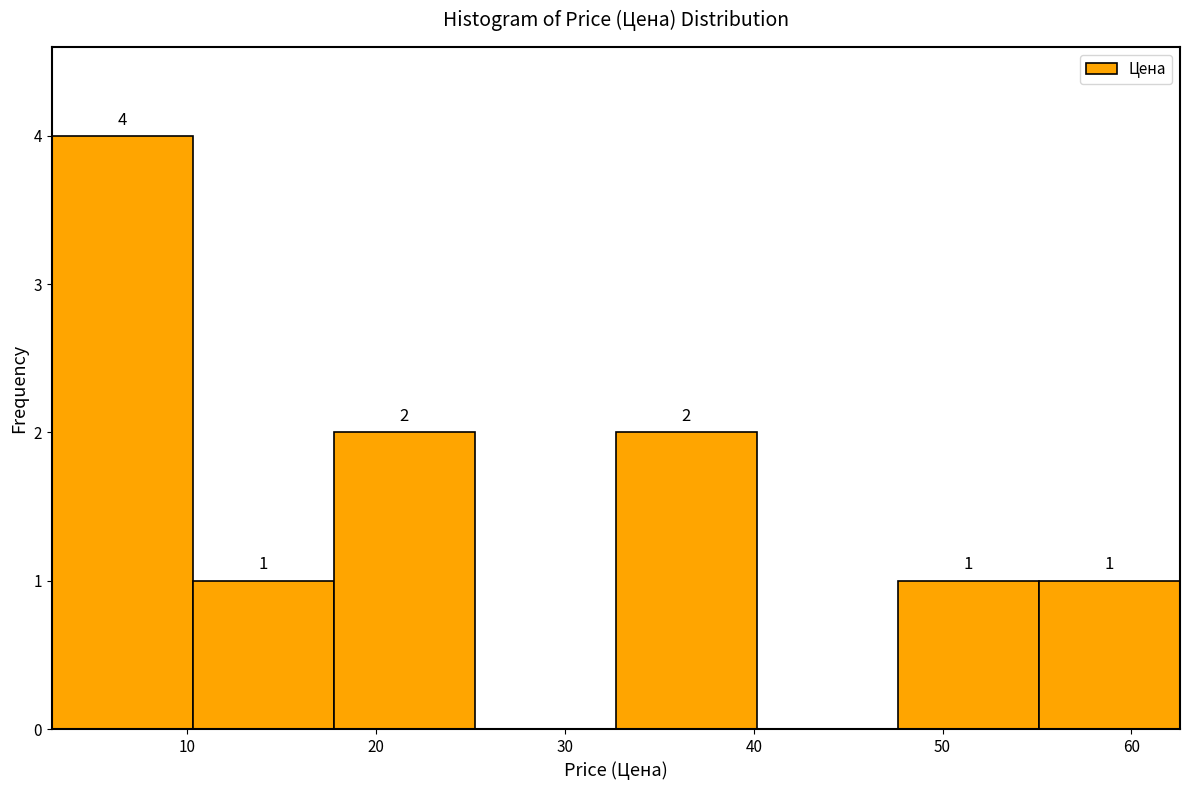

Over which range of the x-axis is the bar tallest?

3 to 10